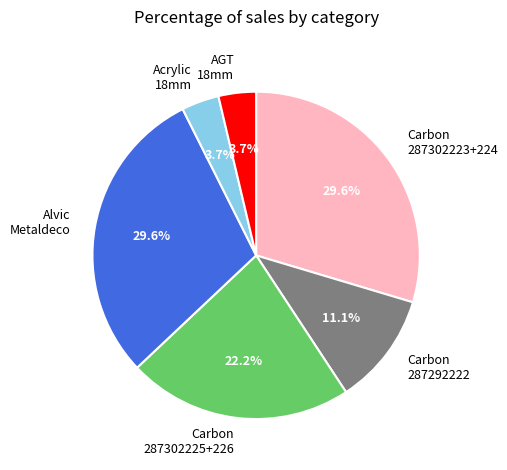

Do Alvic Metaldeco and Carbon 287302225+226 together represent more than half of the pie?

Yes